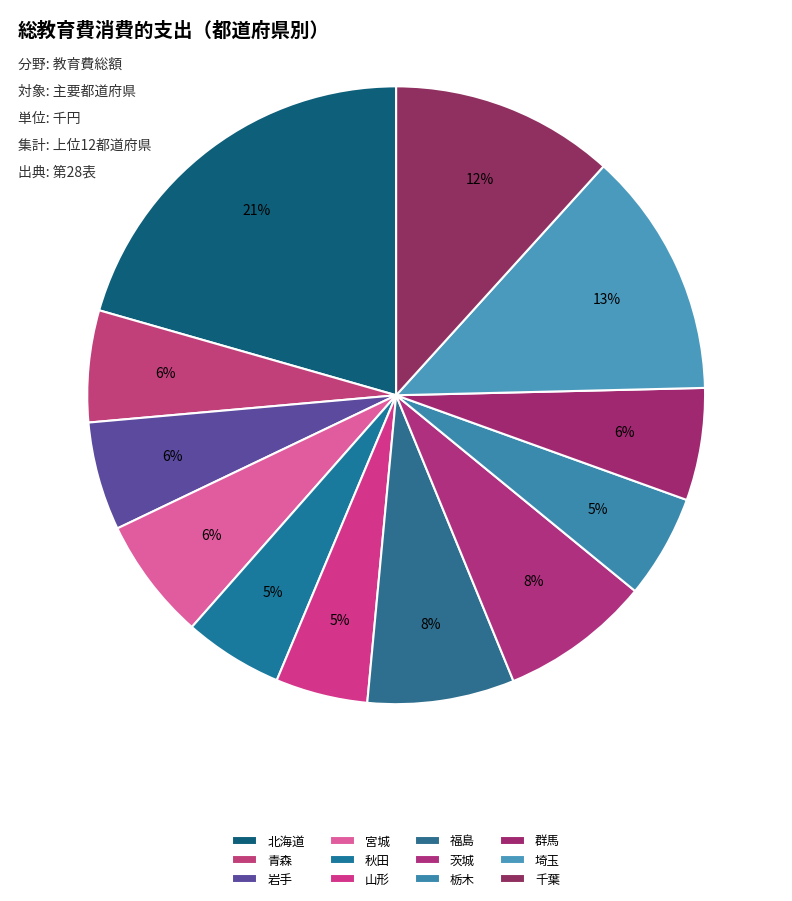

To the nearest percent, what is the difference between the largest and smallest slice percentages?

16%